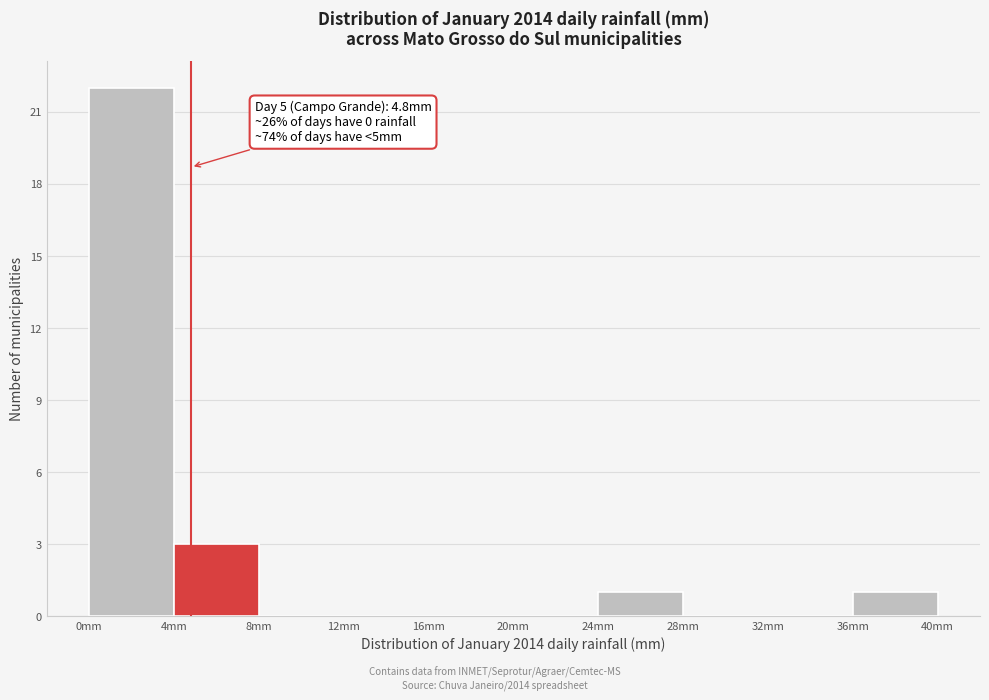

Which range on the x-axis has the tallest bar?

0 to 4